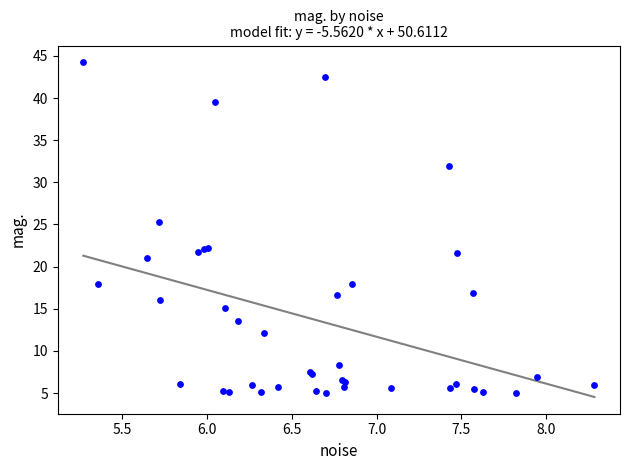

What Y value in the scatter plot is closest to 24?

25.2